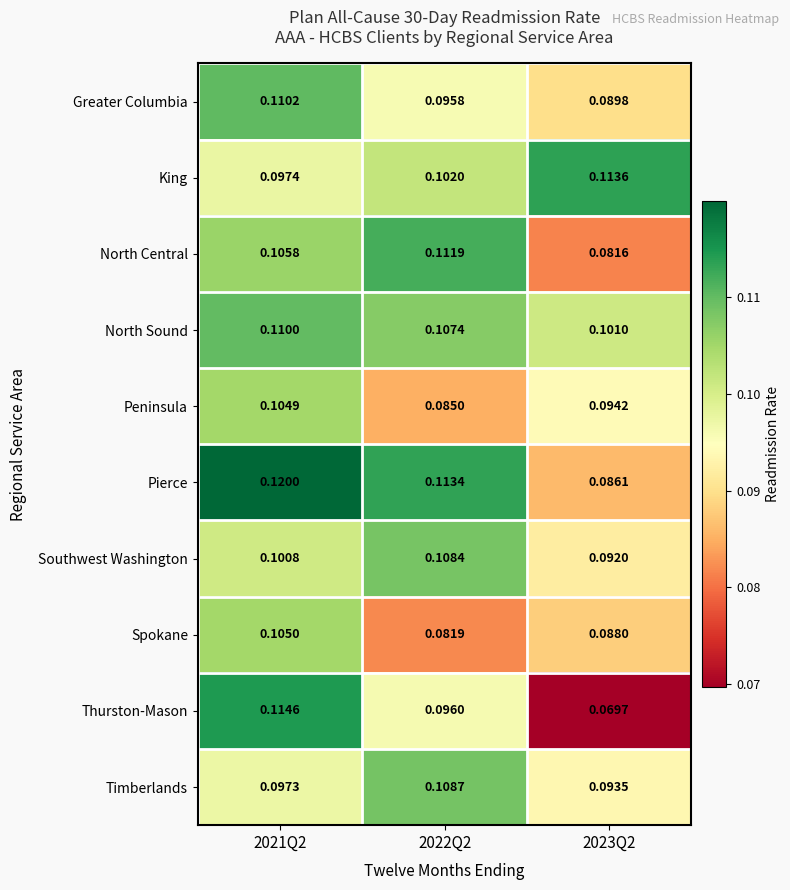

Rank the series by their maximum value, from lowest to highest.

Peninsula, Spokane, Southwest Washington, Timberlands, North Sound, Greater Columbia, North Central, King, Thurston-Mason, Pierce